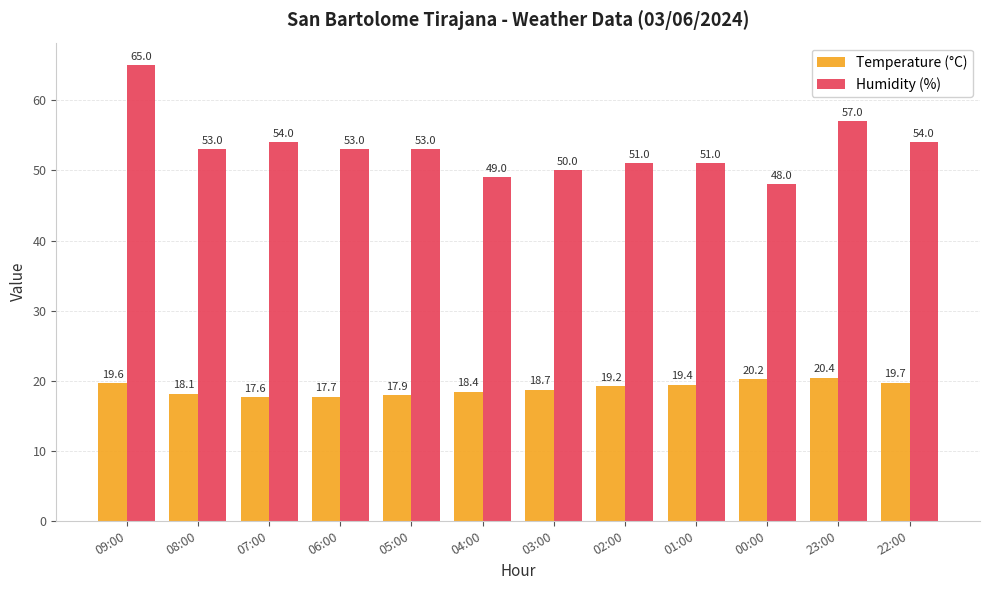

True or false: Humidity (%) has a value of 75.1 at 00:00.

False